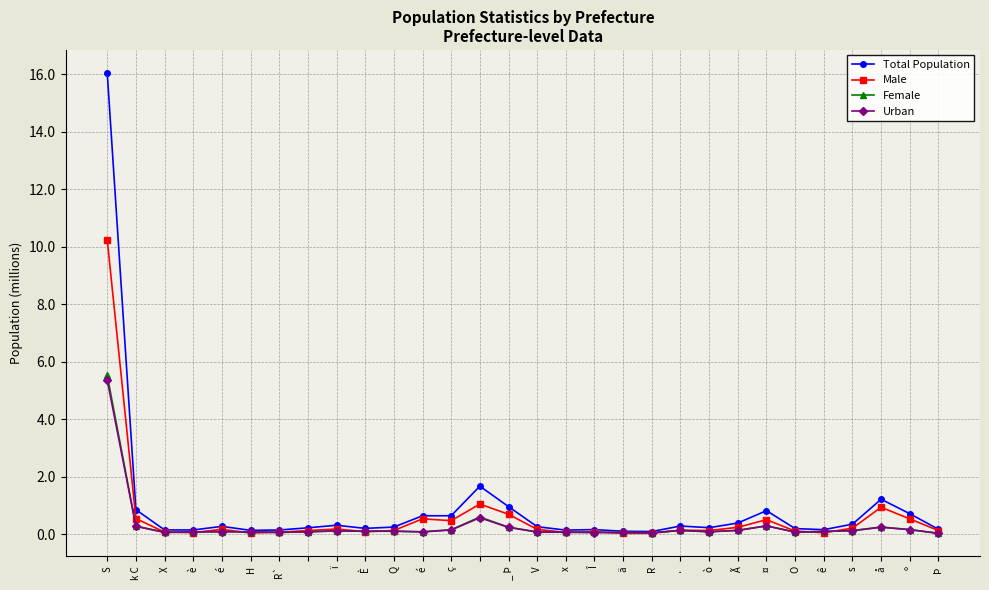

How many series are shown in this chart?

4